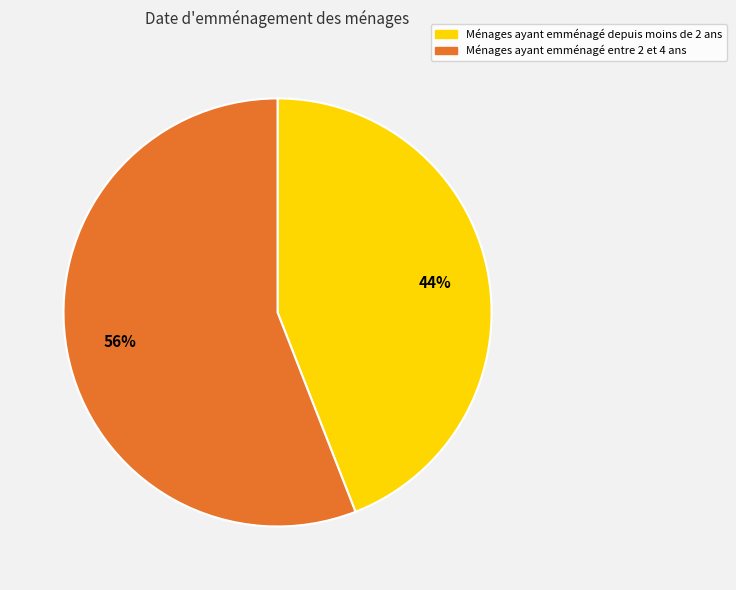

The Ménages ayant emménagé depuis moins de 2 ans slice represents 44% of the pie. True or false?

True